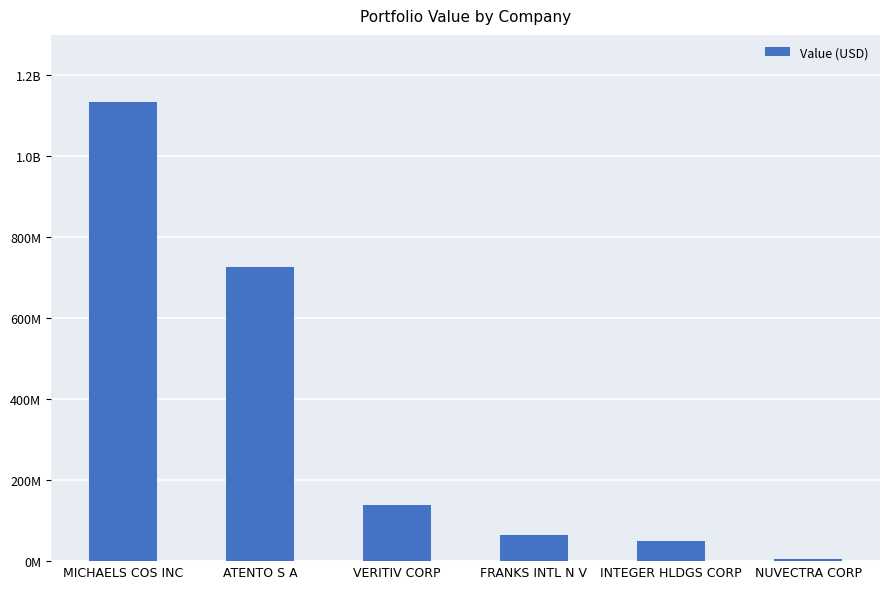

The value at FRANKS INTL N V is 41888527. True or false?

False